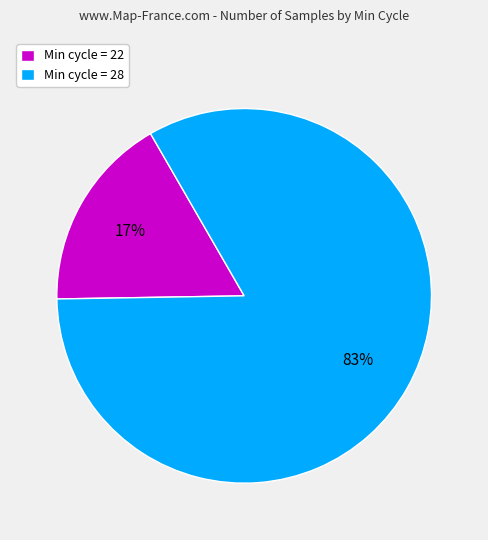

Rank the categories by value from highest to lowest.

Min cycle = 28, Min cycle = 22